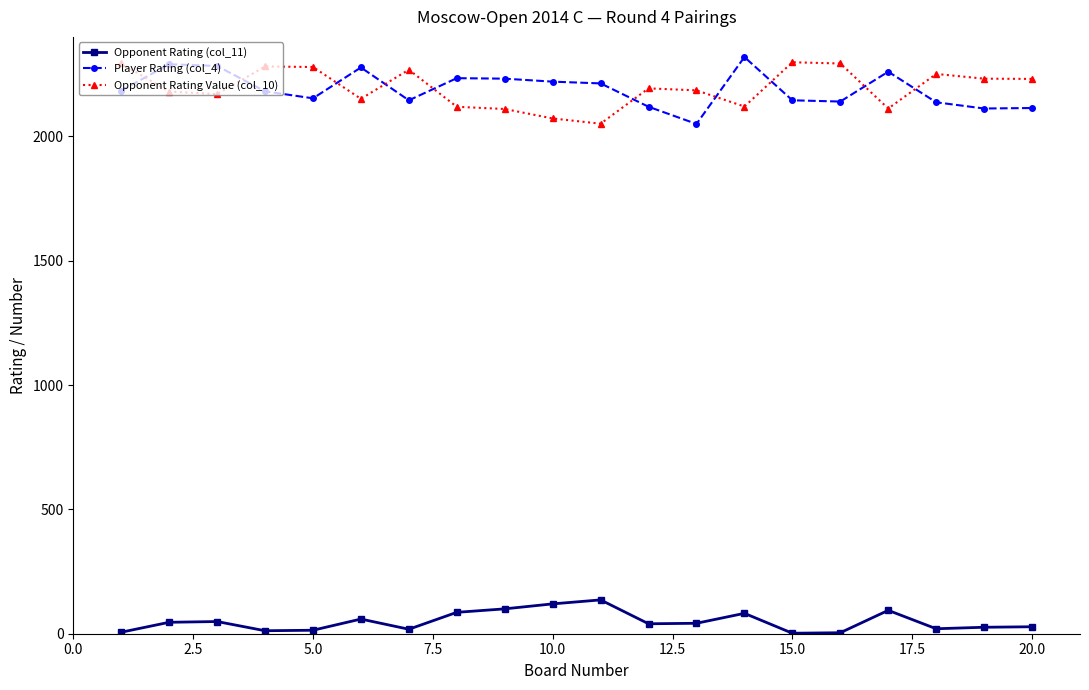

True or false: Player Rating (col_4) and Opponent Rating (col_11) cross at least once.

False